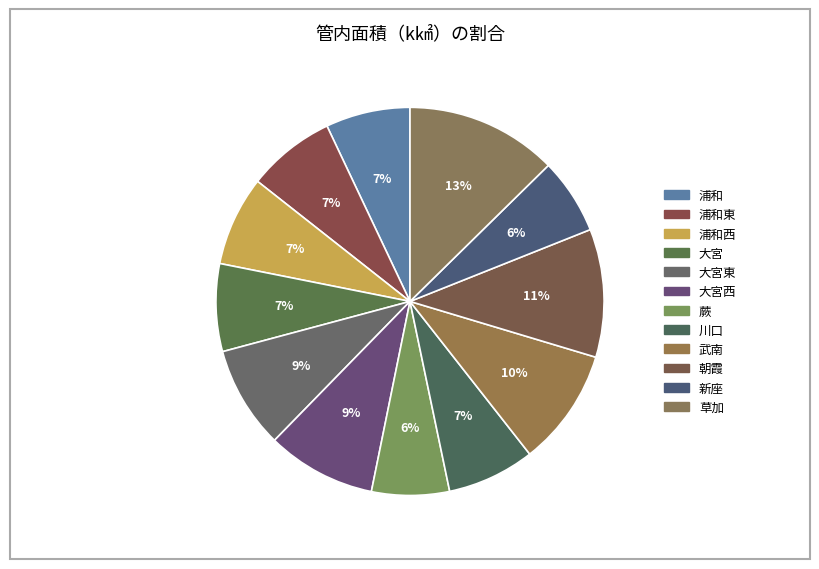

How many slices are in this pie chart?

12